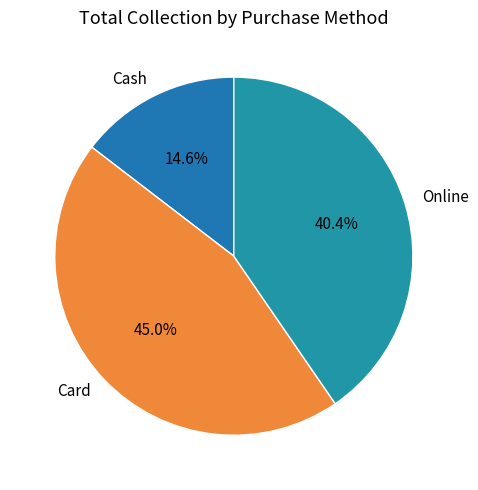

The Online slice represents 27% of the pie. True or false?

False